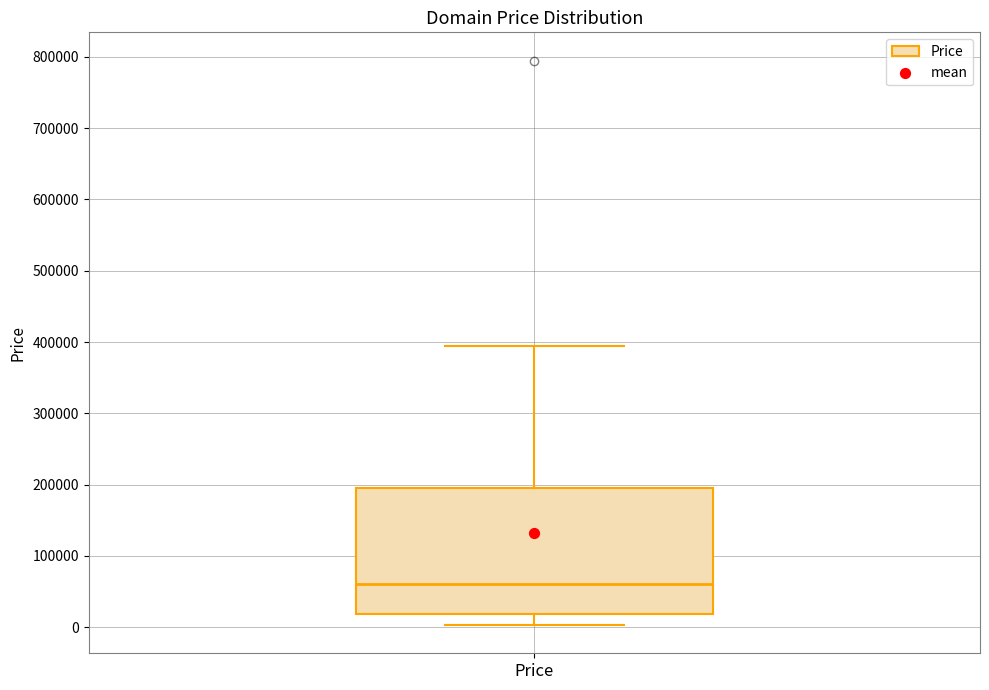

Where does the upper whisker of the box for Price end on the y-axis? The values are not printed on the chart, so give them approximately, as read against the axis.

390000